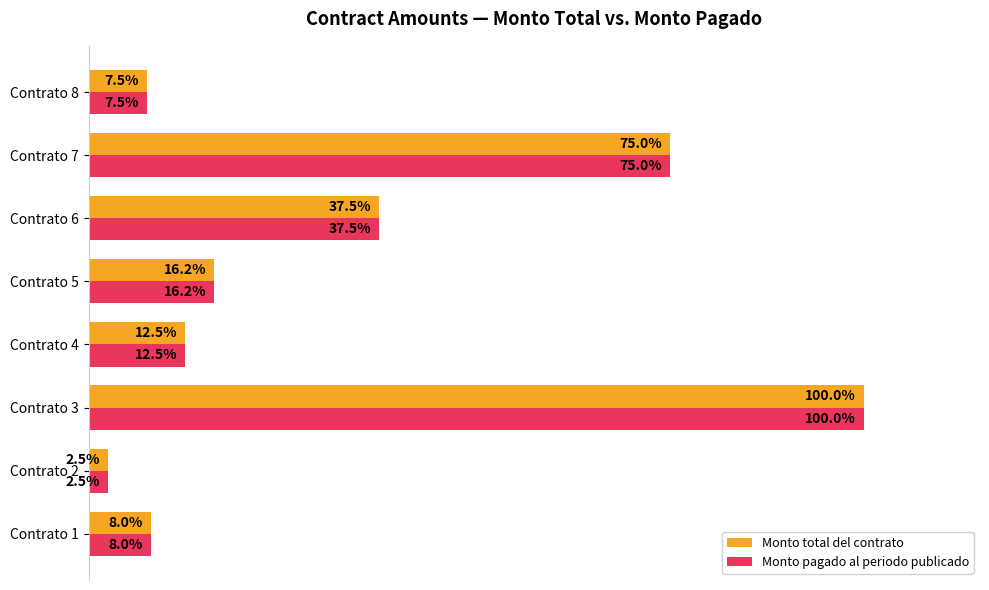

Which category has the highest value across all series?

Contrato 3